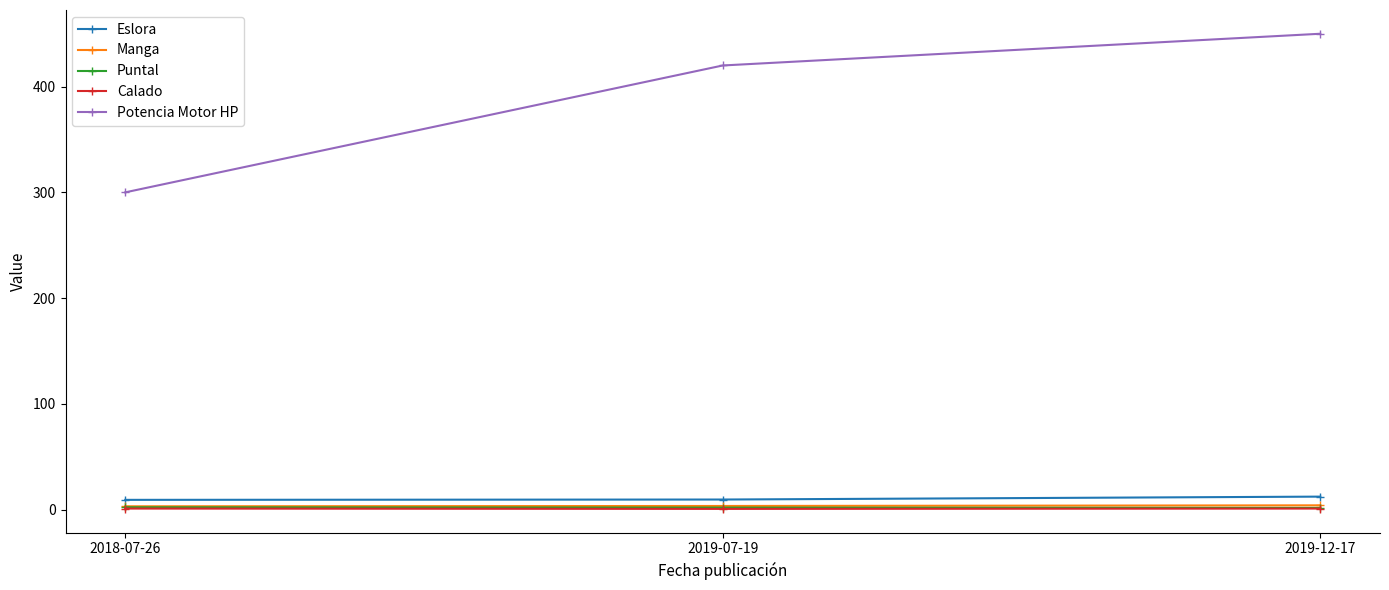

What is the label of the 2nd point from the left?

2019-07-19